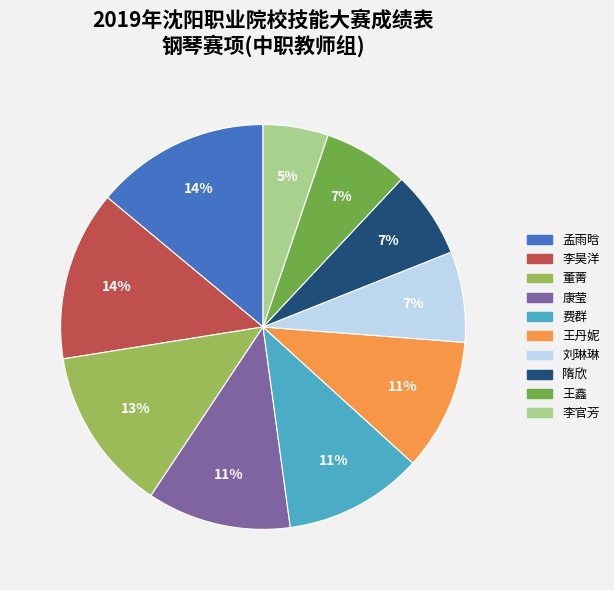

To the nearest percent, what is the difference between the largest and smallest slice percentages?

9%